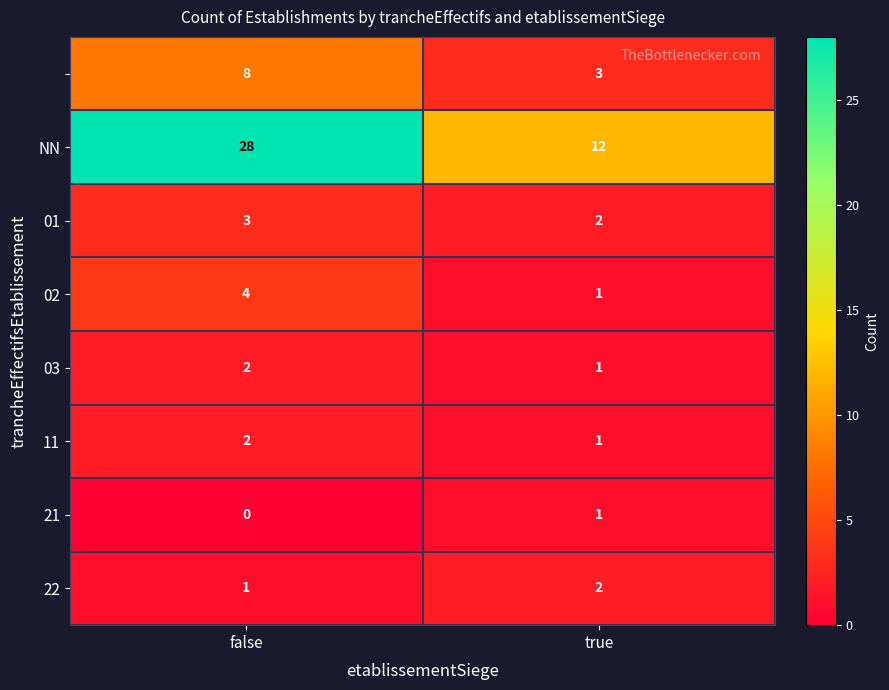

What is the total value across all series at true?

23